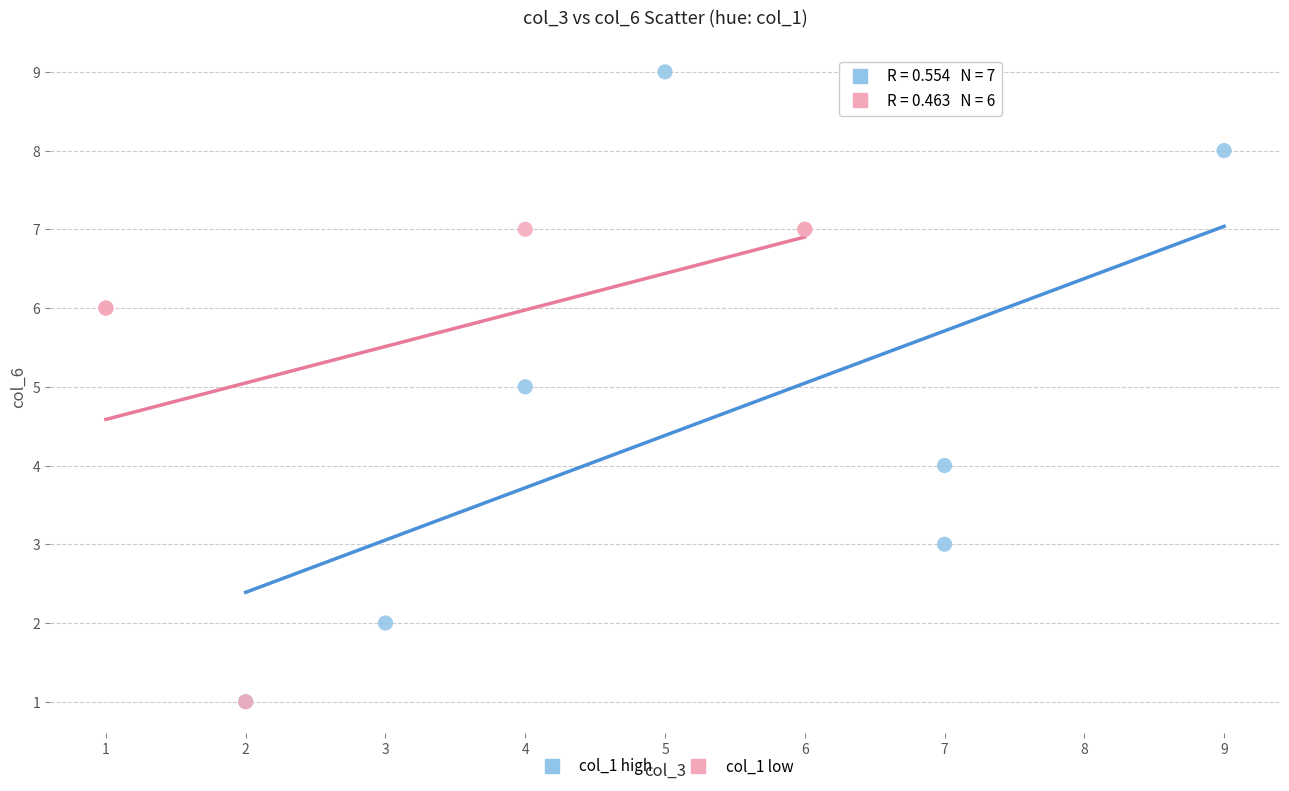

Which series reaches the maximum Y coordinate?

col_1 high